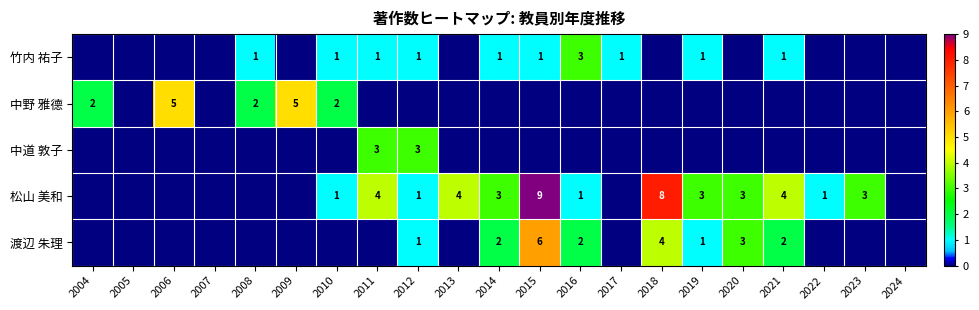

At how many categories does at least one series exceed 3?

7